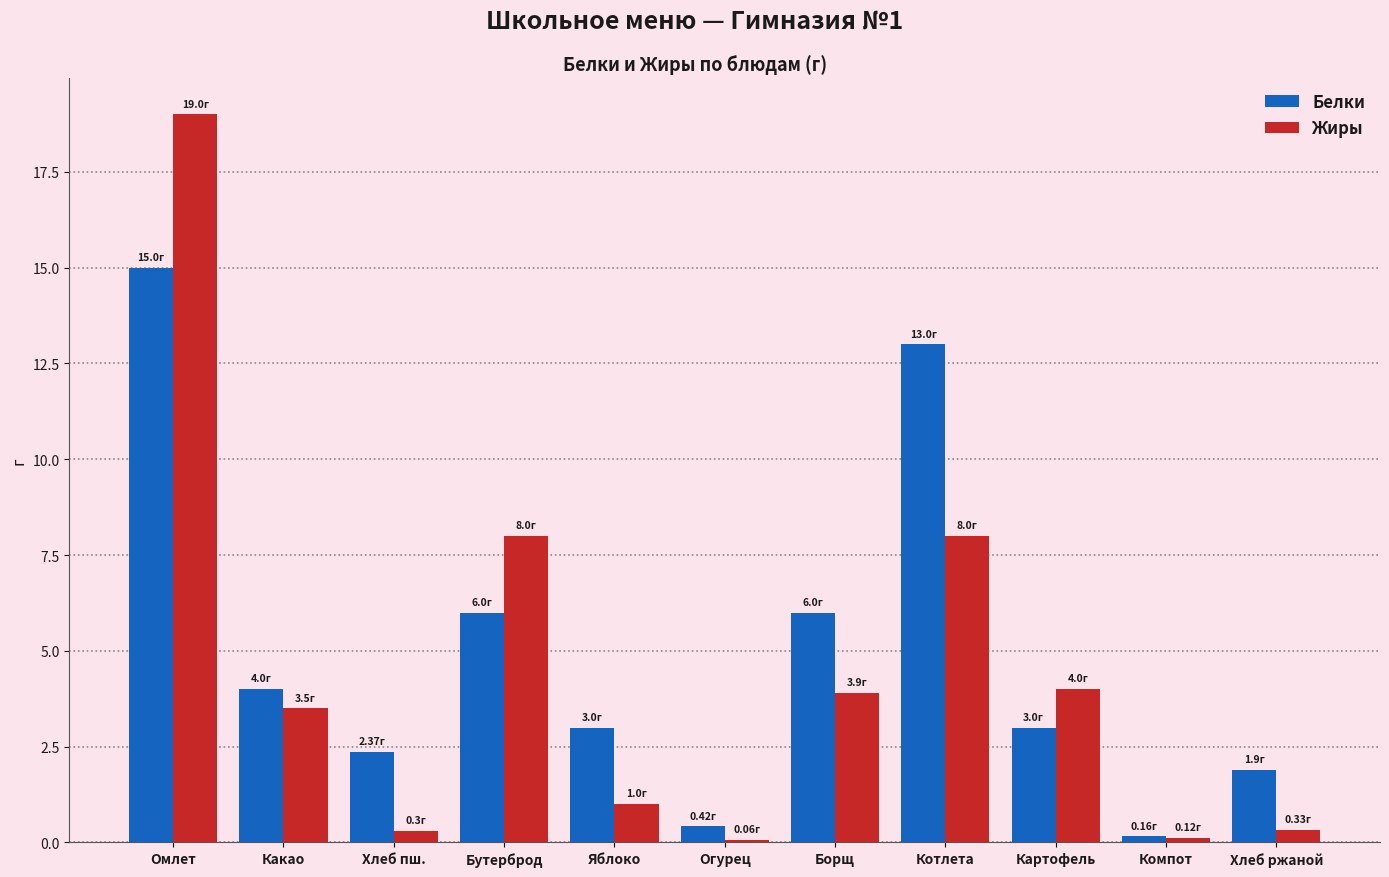

What is the label of the 6th bar from the right?

Огурец